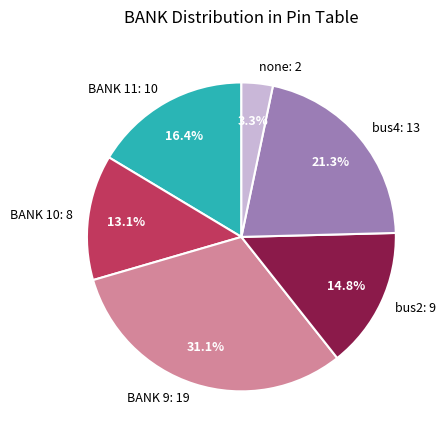

Which category has the biggest portion of the pie?

BANK 9: 19